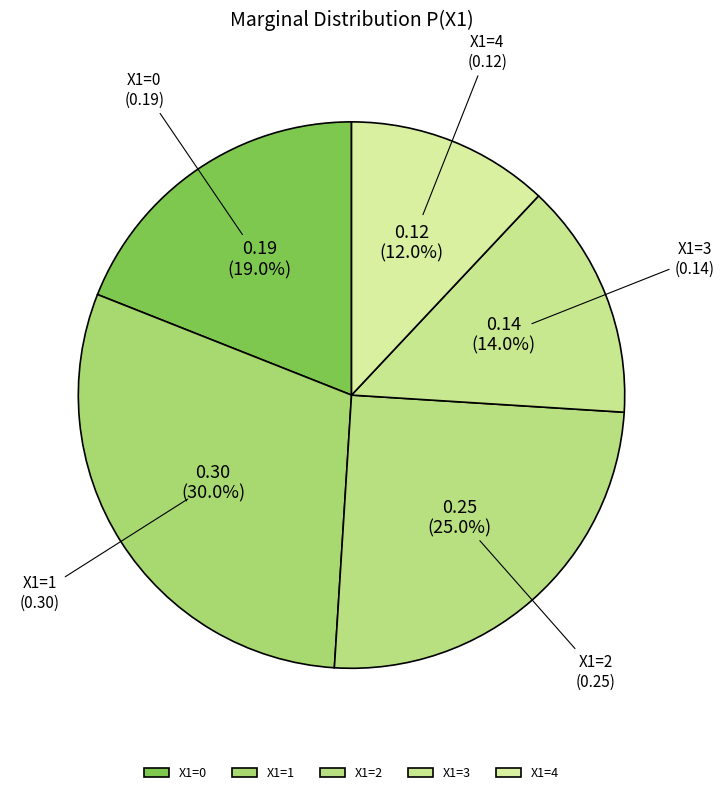

Between X1=1 and X1=2, which is larger?

X1=1